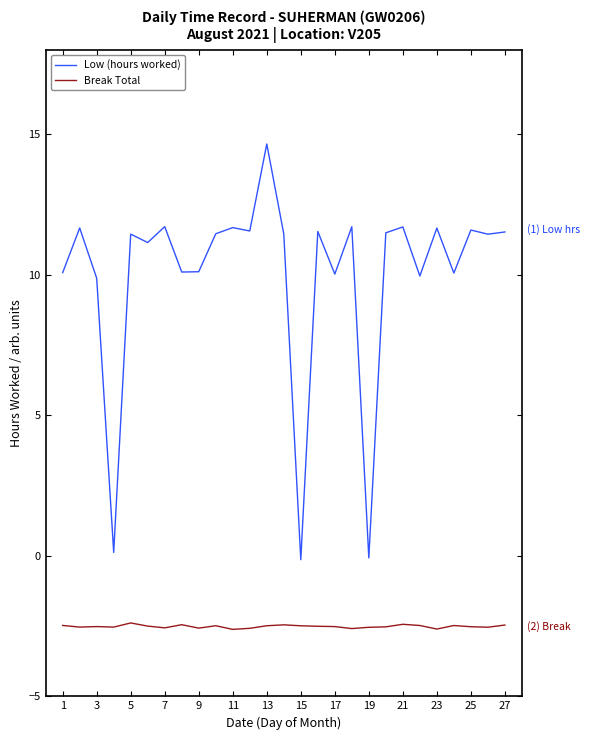

List the series in order of their overall mean, lowest first.

Break Total, Low (hours worked)